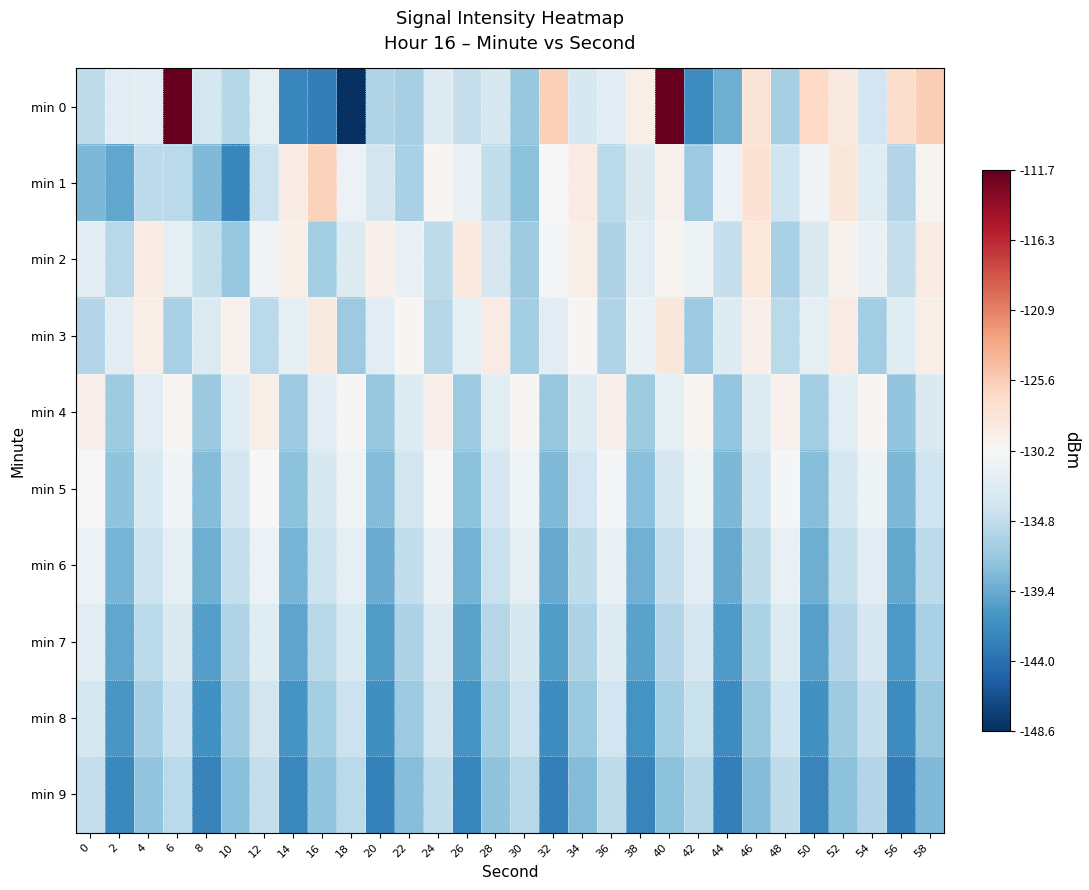

At which category is the sum across all series the highest?

40